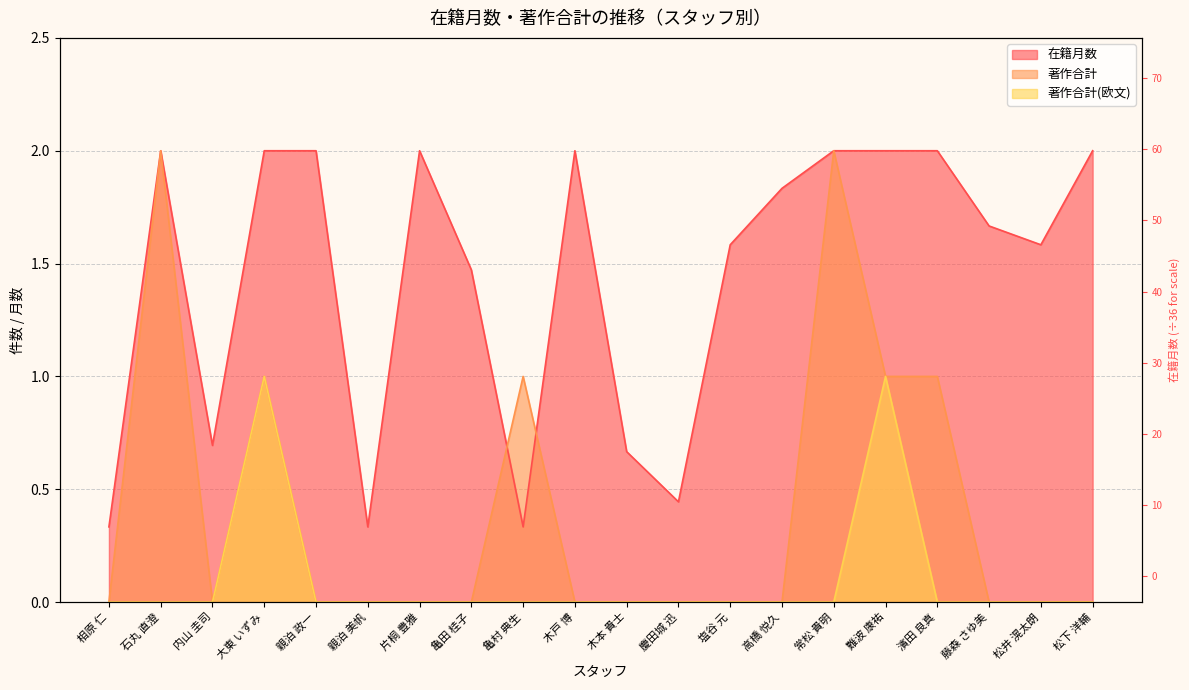

True or false: 在籍月数 and 著作合計(欧文) cross at least once.

False